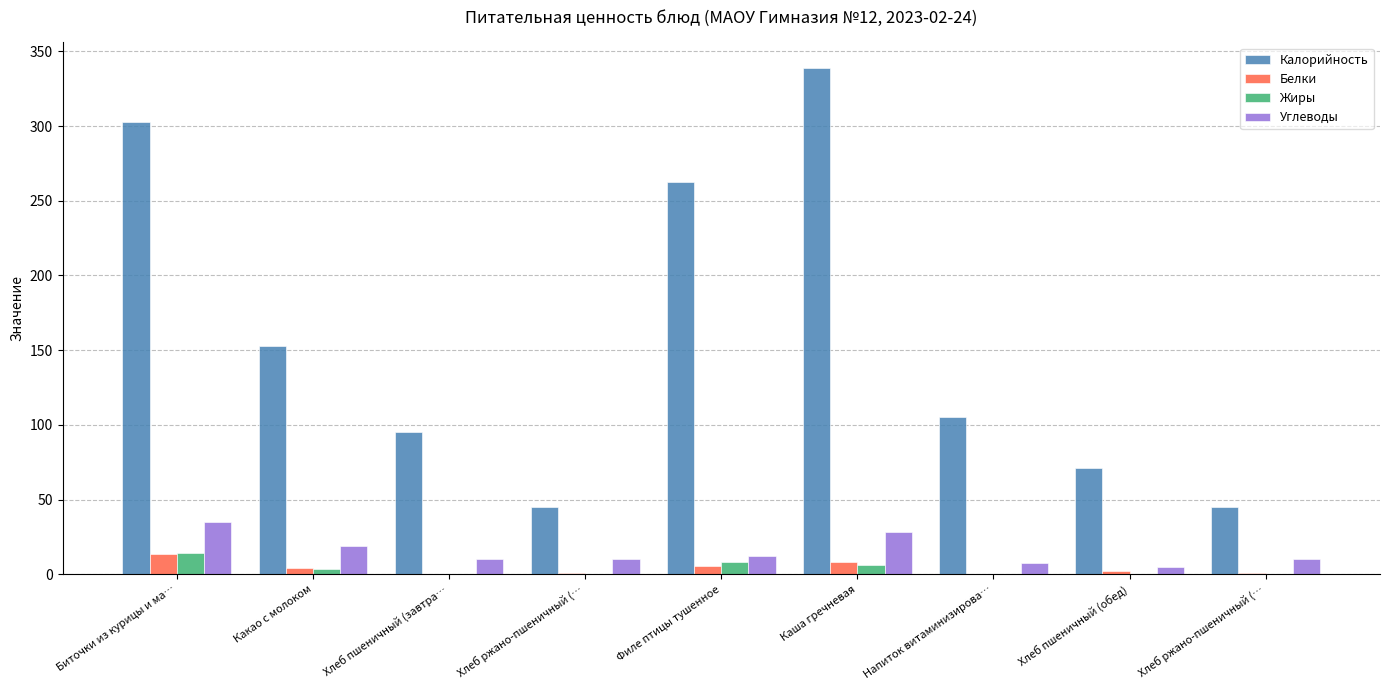

What is the difference between the maximum and minimum values in the Калорийность series?

294.2